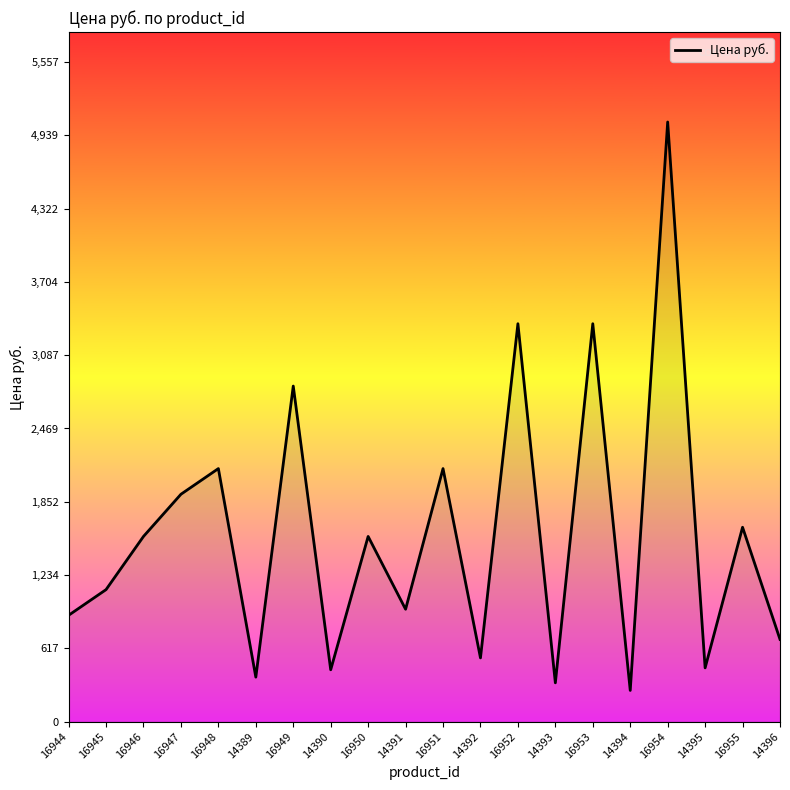

What value does the data have at 14395?

453.0